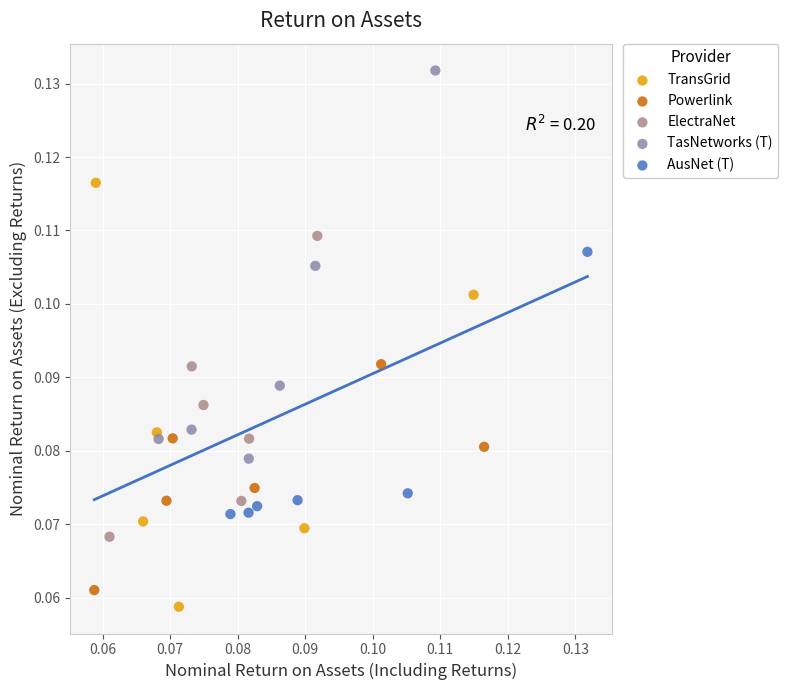

Which series has the widest spread of Y values?

TransGrid